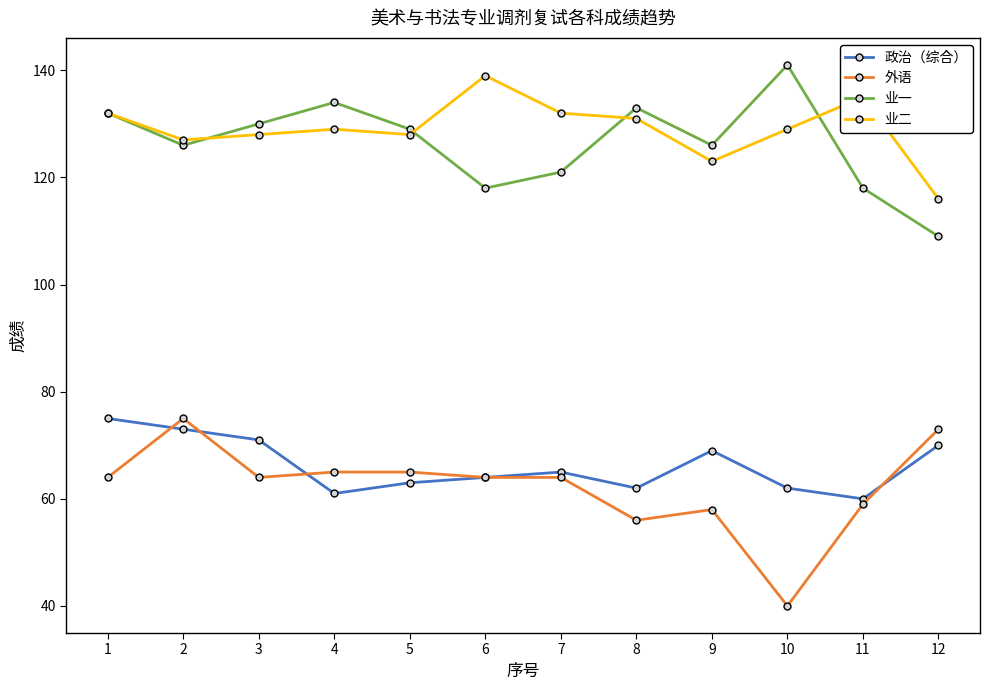

Between 7 and 12, which series saw the biggest shift?

业二